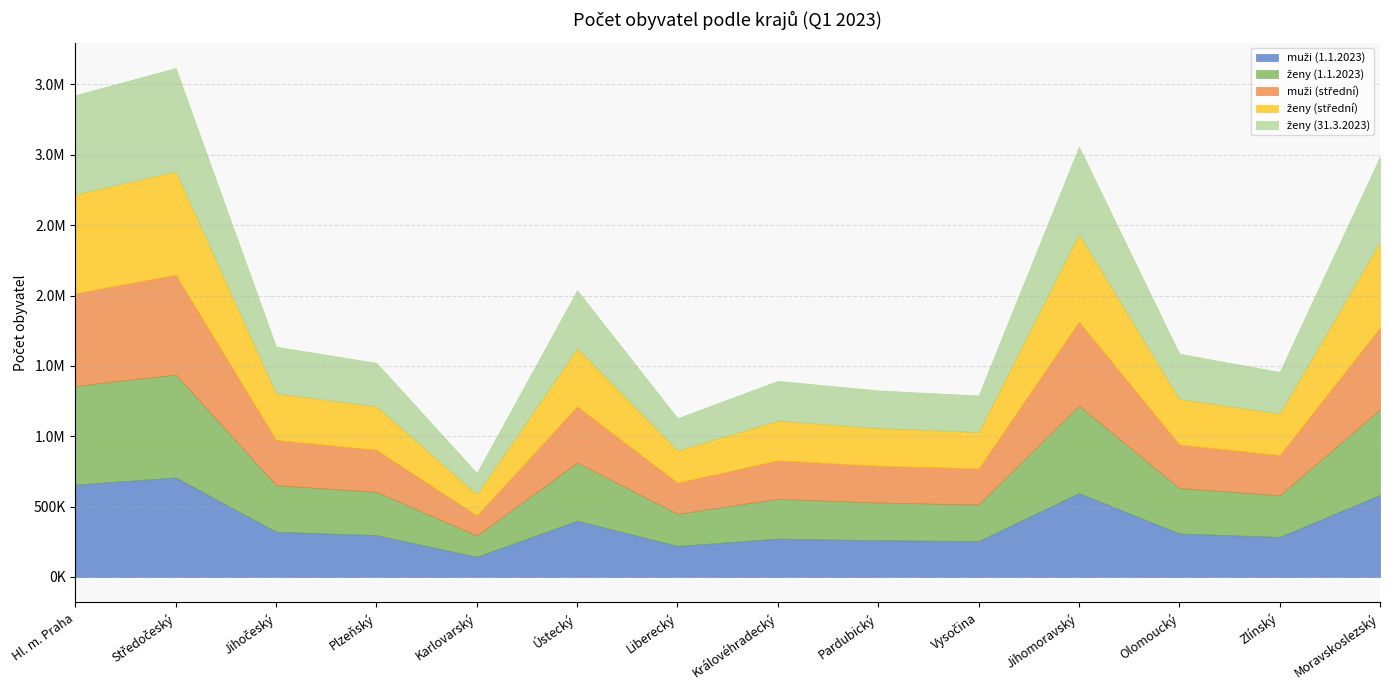

What is the spread (max minus min) of values at Hl. m. Praha?

48585